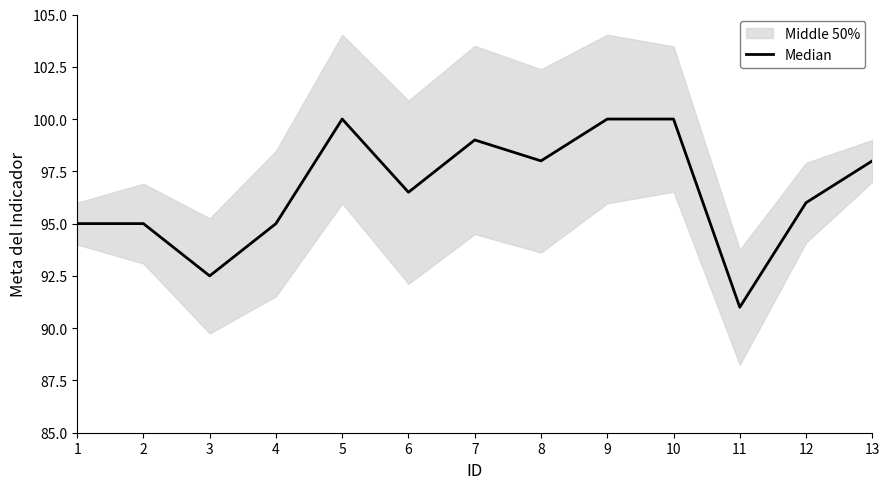

Reading left to right, what are all the values shown in this chart?

1=95.0	2=95.0	3=92.5	4=95.0	5=100.0	6=96.5	7=99.0	8=98.0	9=100.0	10=100.0	11=91.0	12=96.0	13=98.0